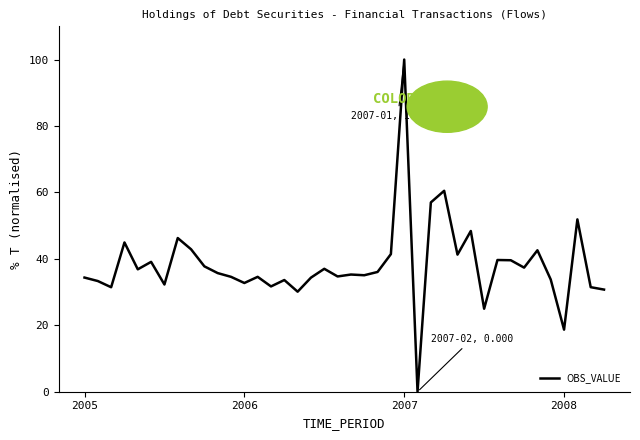

What is the difference between the maximum and minimum values?

100.0